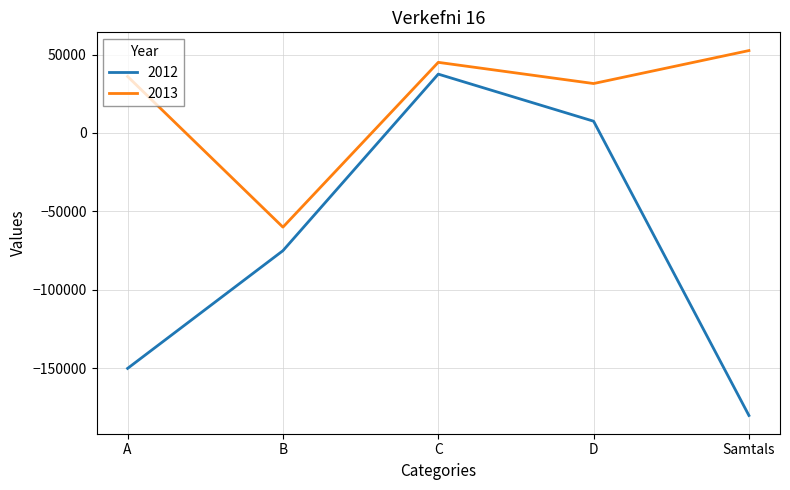

How many lines are shown in the chart?

2